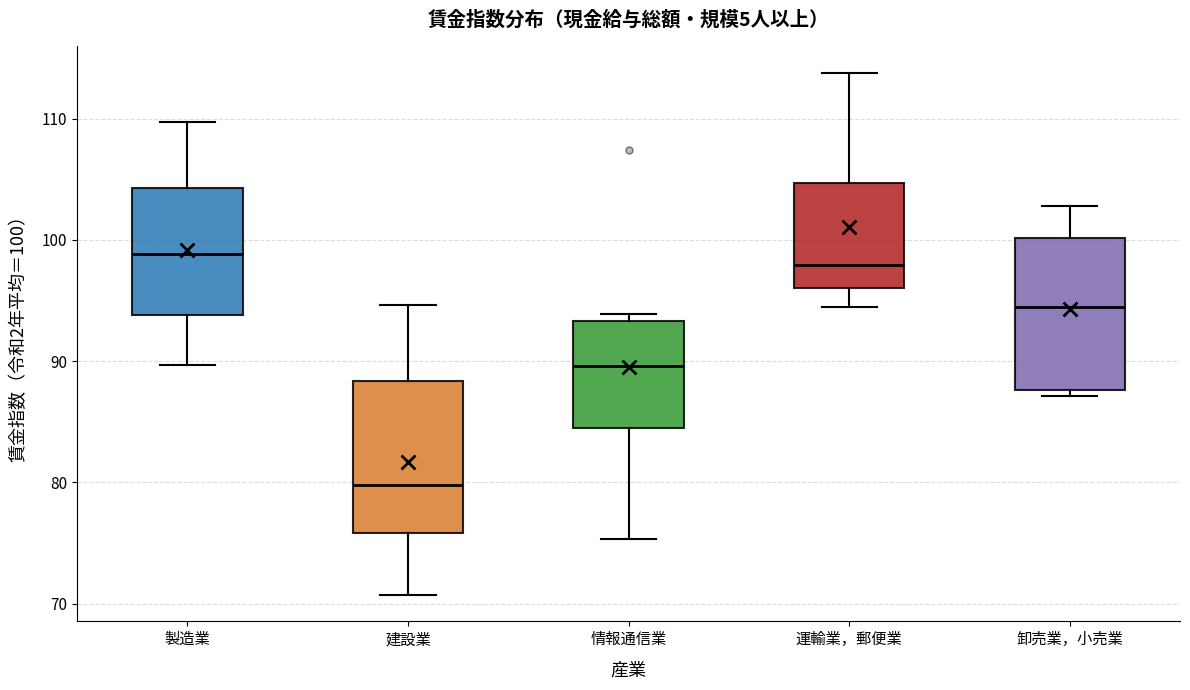

Reading left to right, read every box against the y-axis: the position of its median line, the range the box covers, and the ends of its whiskers. The values are not printed on the chart, so give them approximately, as read against the axis.

製造業: median 99, box 94 to 104, whiskers 90 to 110
建設業: median 80, box 76 to 88, whiskers 71 to 95
情報通信業: median 90, box 84 to 93, whiskers 75 to 94
運輸業，郵便業: median 98, box 96 to 105, whiskers 95 to 114
卸売業，小売業: median 95, box 88 to 100, whiskers 87 to 103